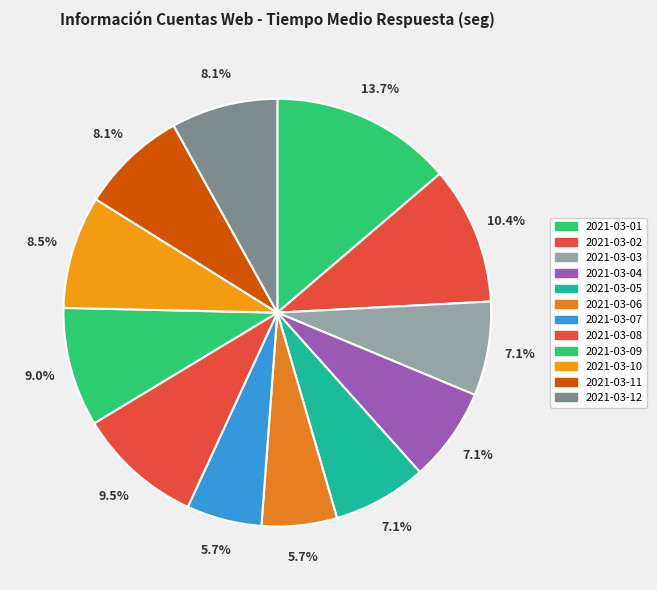

Count the number of slices in the pie.

12